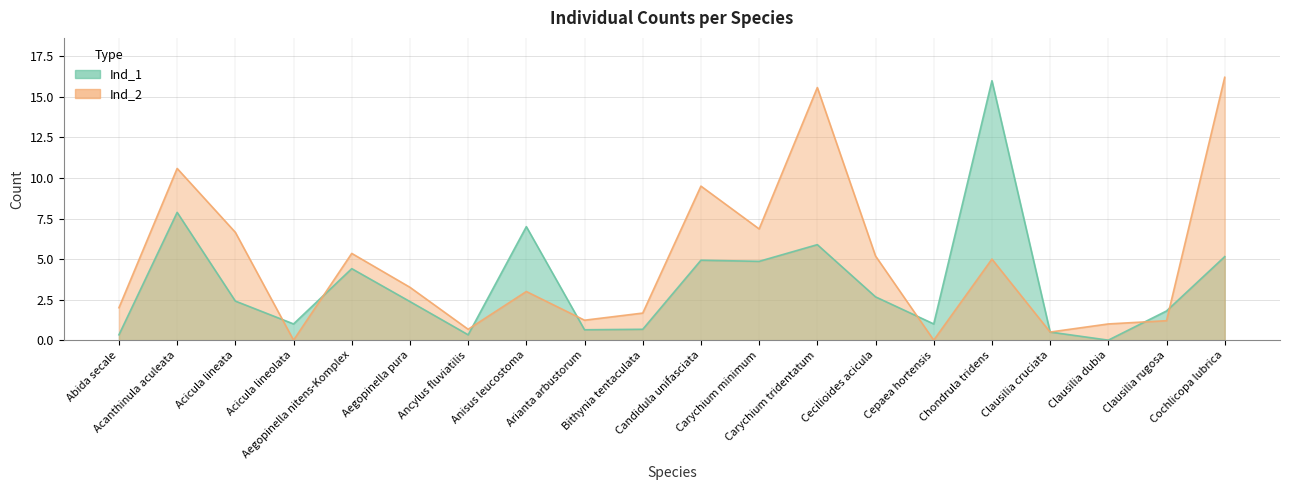

Reading left to right, what are all the values shown in this chart?

Ind_1: 0.3	7.9	2.4	1.0	4.4	2.4	0.3	7.0	0.6	0.7	4.9	4.9	5.9	2.7	1.0	16.0	0.5	0.0	1.8	5.2
Ind_2: 2.0	10.6	6.7	0.0	5.3	3.3	0.7	3.0	1.2	1.7	9.5	6.9	15.6	5.2	0.0	5.0	0.5	1.0	1.2	16.2